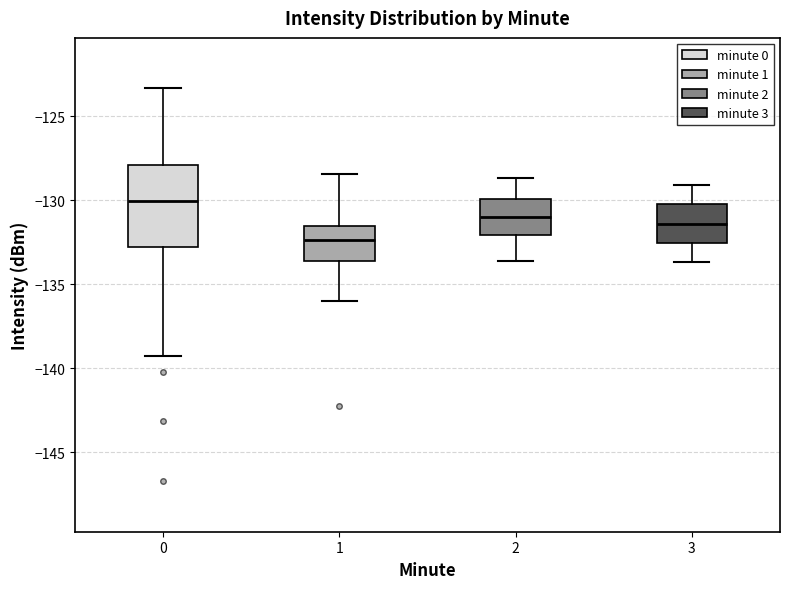

Where does the median line of the box at x = 3 sit on the y-axis? The values are not printed on the chart, so give them approximately, as read against the axis.

-131.5